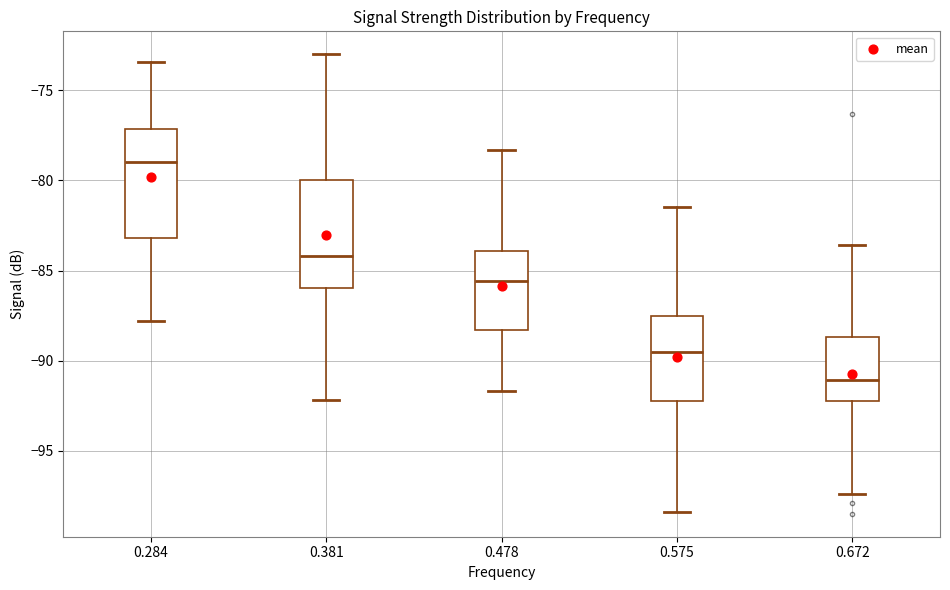

Reading left to right, read every box against the y-axis: the position of its median line, the range the box covers, and the ends of its whiskers. The values are not printed on the chart, so give them approximately, as read against the axis.

0.284: median -79.0, box -83.0 to -77.0, whiskers -88.0 to -73.5
0.381: median -84.0, box -86.0 to -80.0, whiskers -92.0 to -73.0
0.478: median -85.5, box -88.5 to -84.0, whiskers -91.5 to -78.5
0.575: median -89.5, box -92.0 to -87.5, whiskers -98.5 to -81.5
0.672: median -91.0, box -92.0 to -88.5, whiskers -97.5 to -83.5